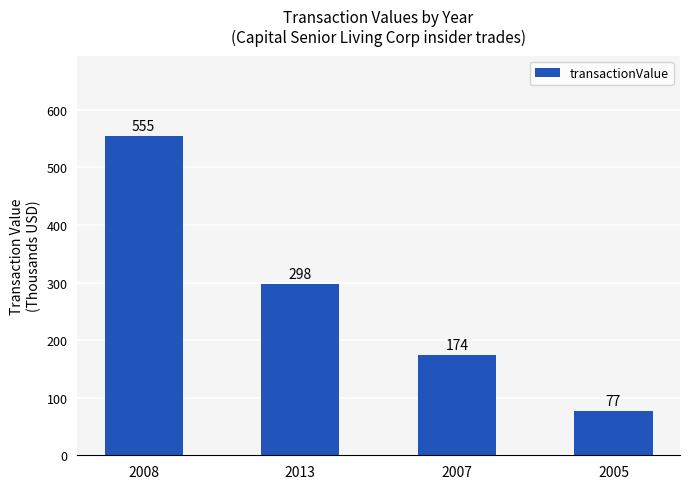

Rank the categories by value from lowest to highest.

2005, 2007, 2013, 2008